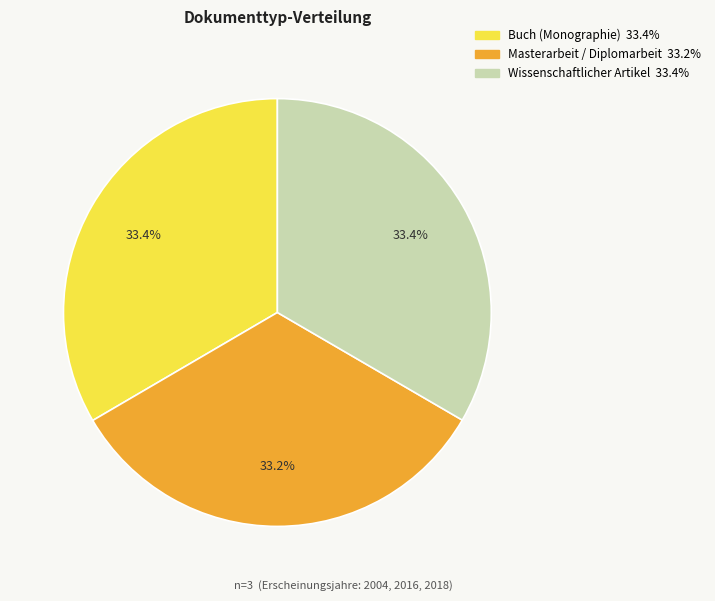

How many segments does this pie chart have?

3